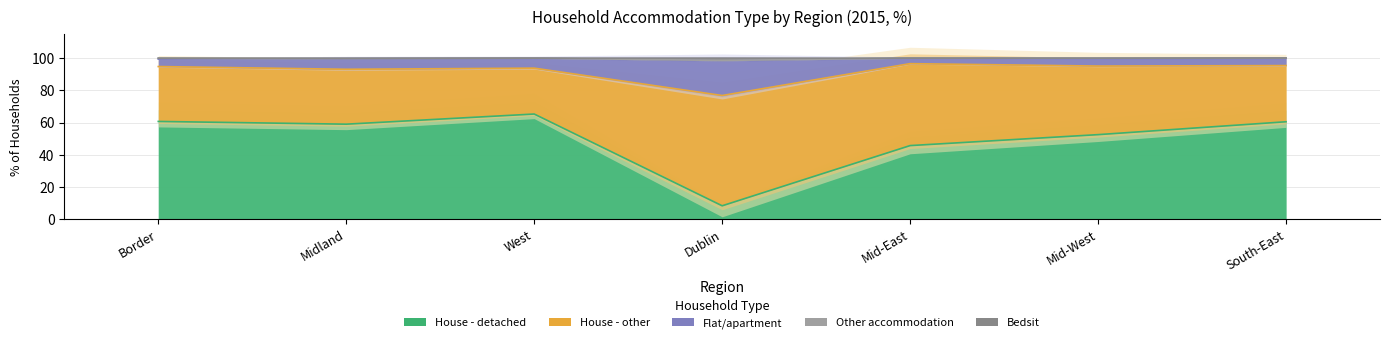

Does the chart display data point markers on the line(s)?

No